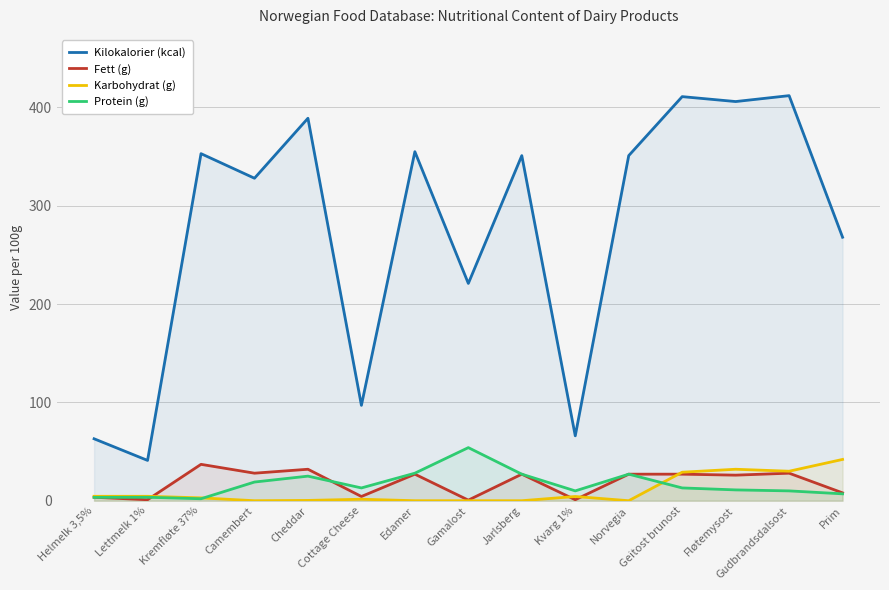

Which series has the largest range (max minus min)?

Kilokalorier (kcal)